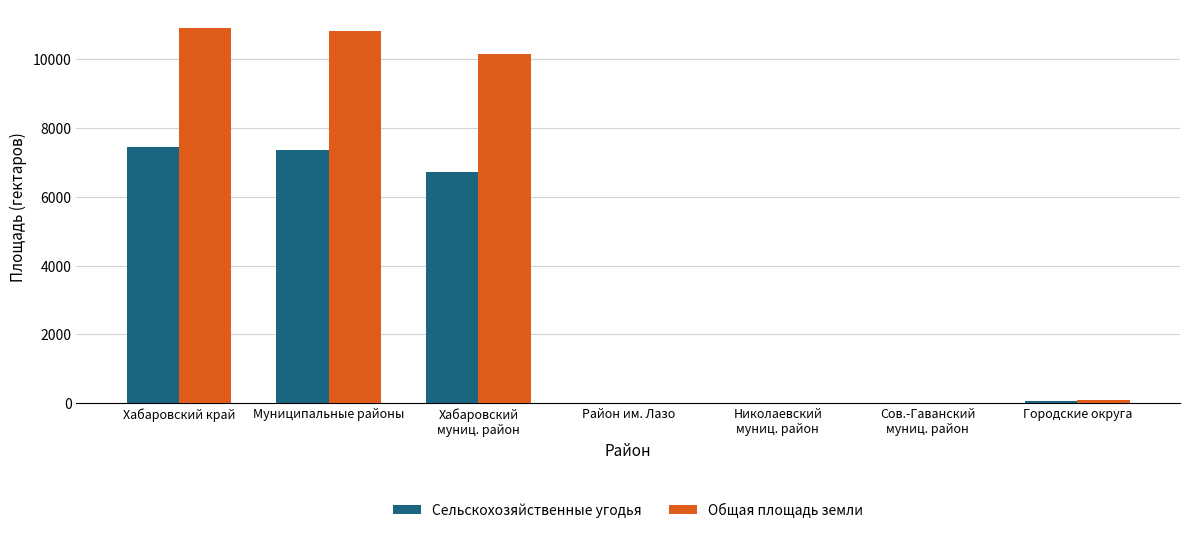

Between Муниципальные районы and Городские округа, which series saw the biggest shift?

Общая площадь земли